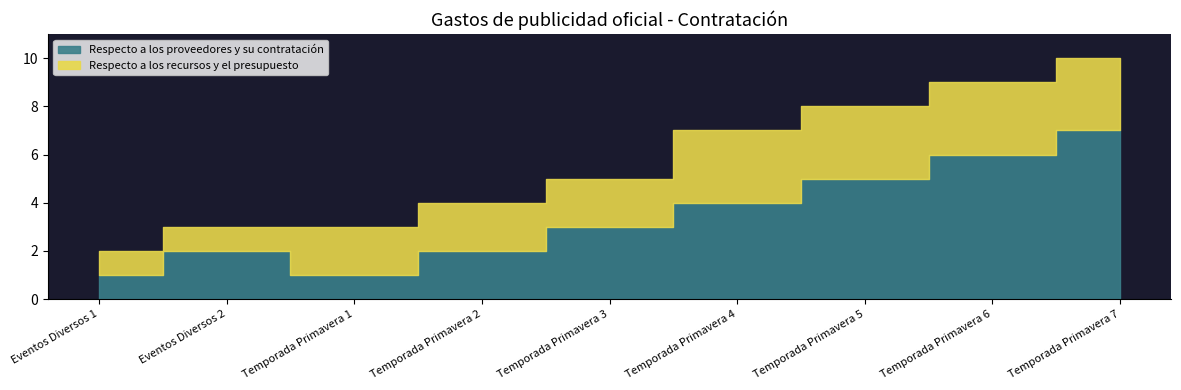

Which has a higher value, Temporada Primavera 7 or Eventos Diversos 2?

Temporada Primavera 7